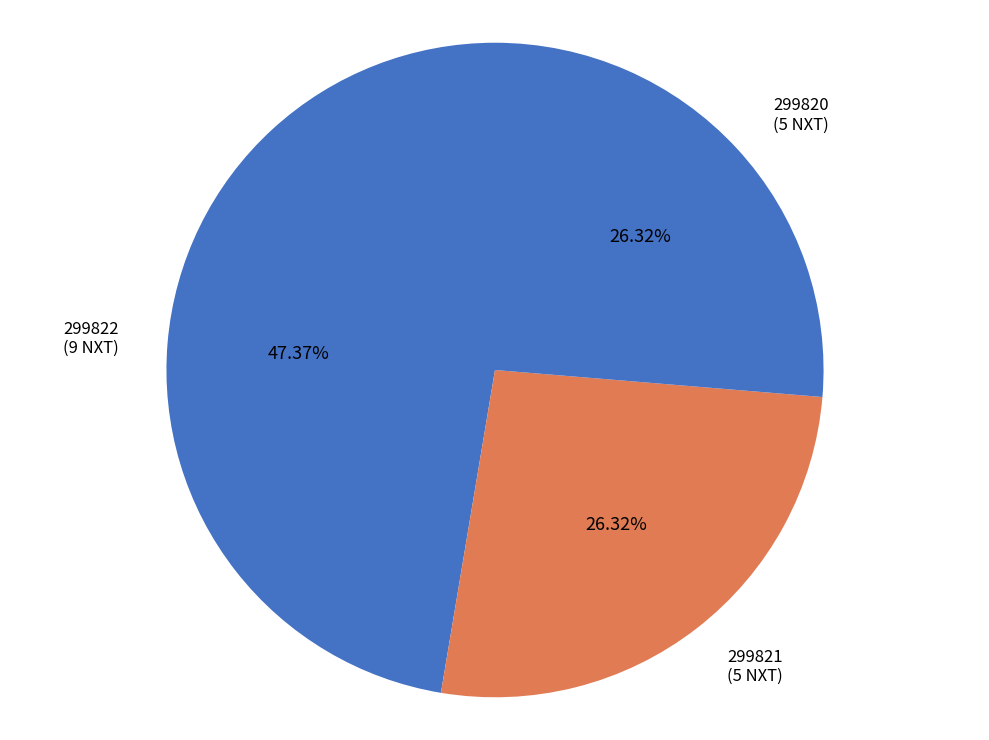

Is the sum of 299822 and 299821 greater than half?

Yes